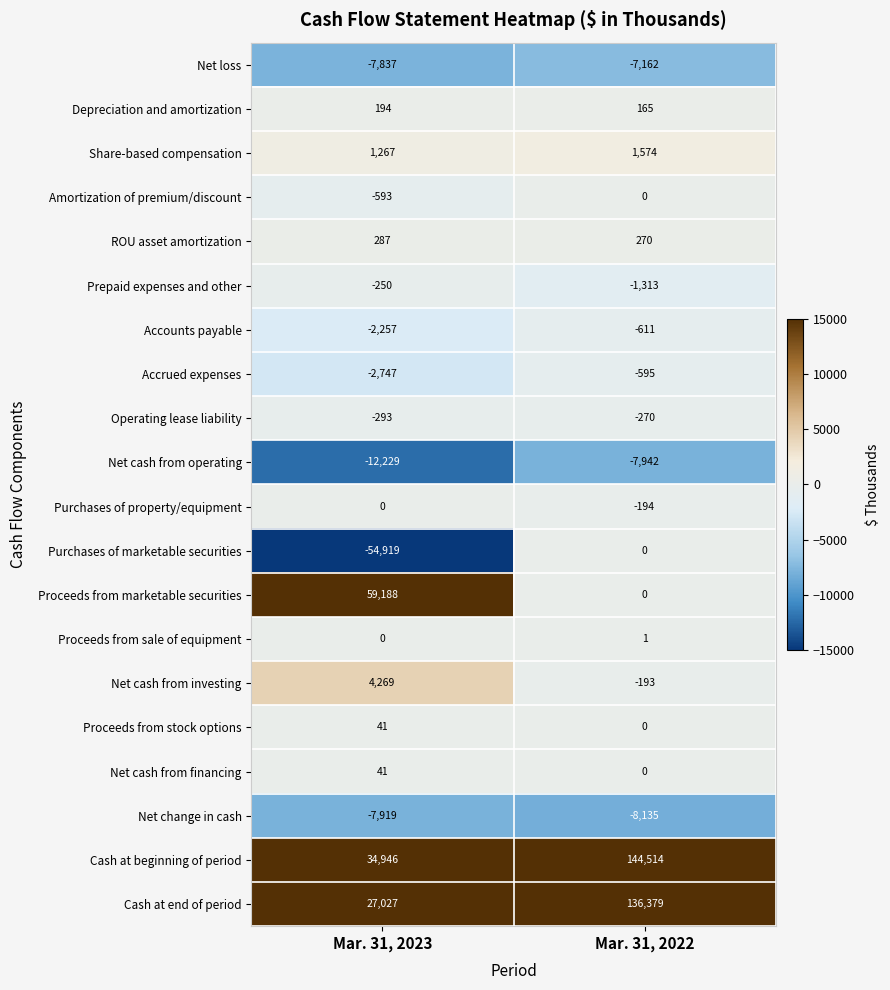

What is the average value of the Accounts payable series?

-1434